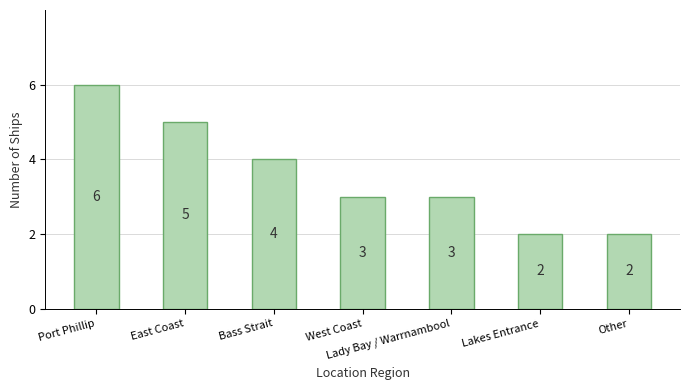

What value does the data have at Lakes Entrance?

2